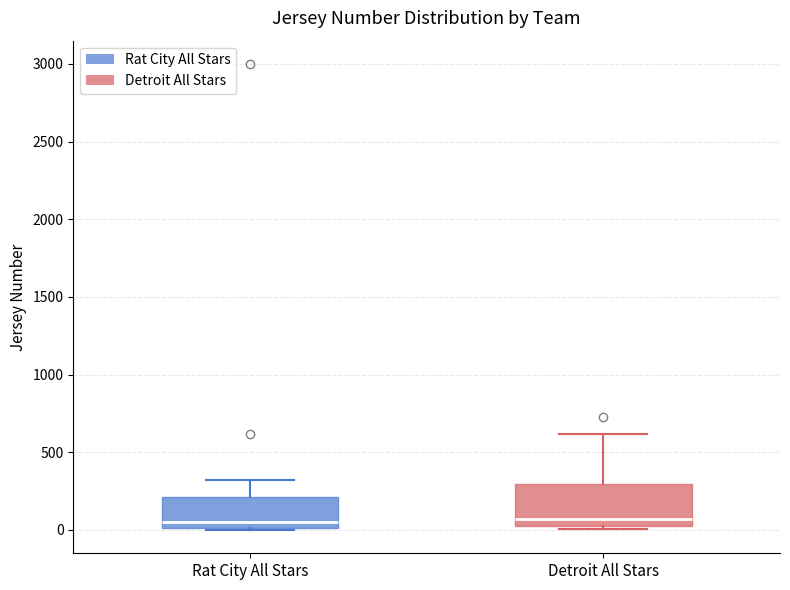

Where is the upper edge of the box for Detroit All Stars on the y-axis? The values are not printed on the chart, so give them approximately, as read against the axis.

300